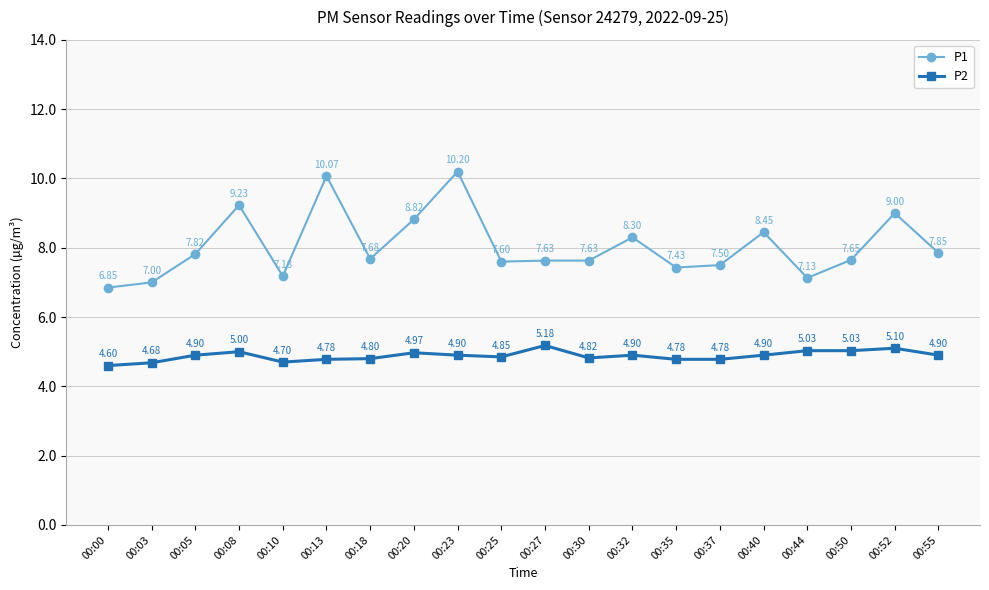

At which category does P1 reach its first local valley?

00:10